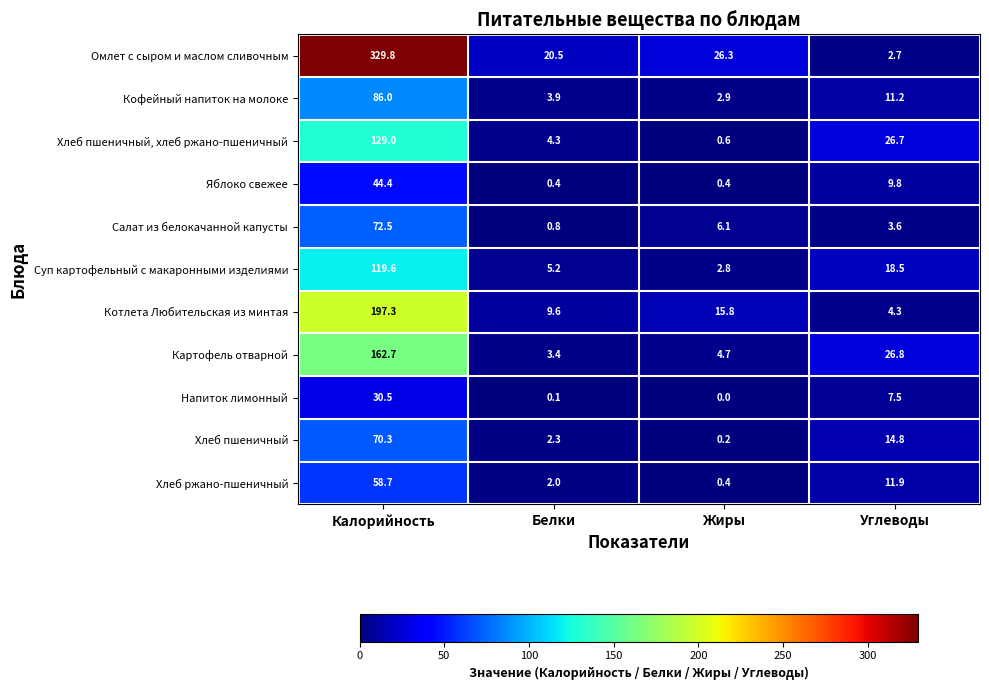

Rank the series at Белки from lowest to highest value.

Напиток лимонный, Яблоко свежее, Салат из белокачанной капусты, Хлеб ржано-пшеничный, Хлеб пшеничный, Картофель отварной, Кофейный напиток на молоке, Хлеб пшеничный, хлеб ржано-пшеничный, Суп картофельный с макаронными изделиями, Котлета Любительская из минтая, Омлет с сыром и маслом сливочным